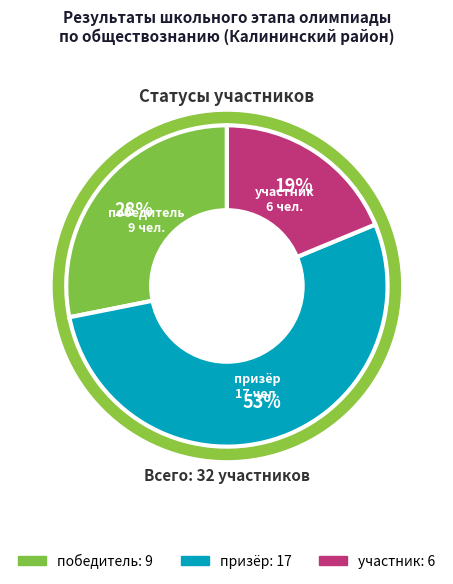

Which slice is the largest?

призёр